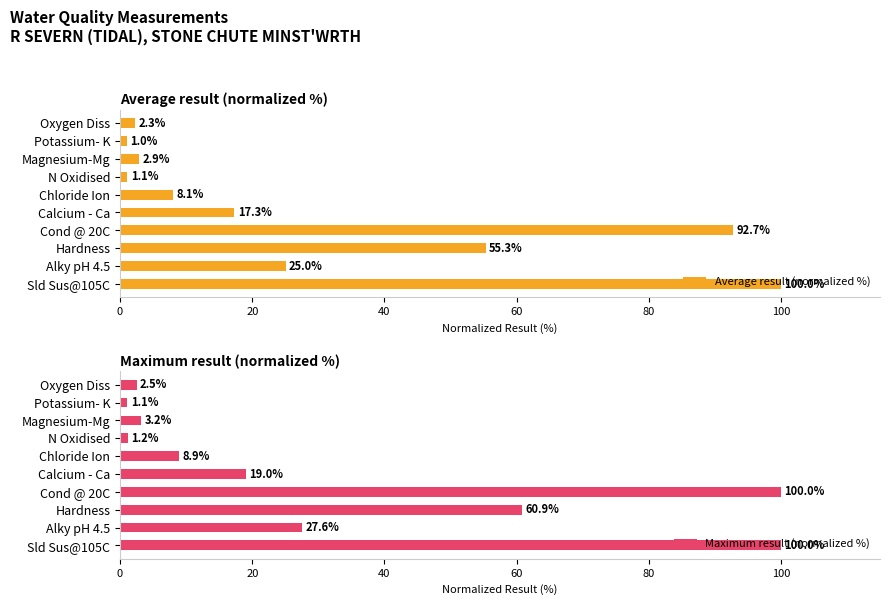

Which series has the largest range (max minus min)?

Average result (normalized %)